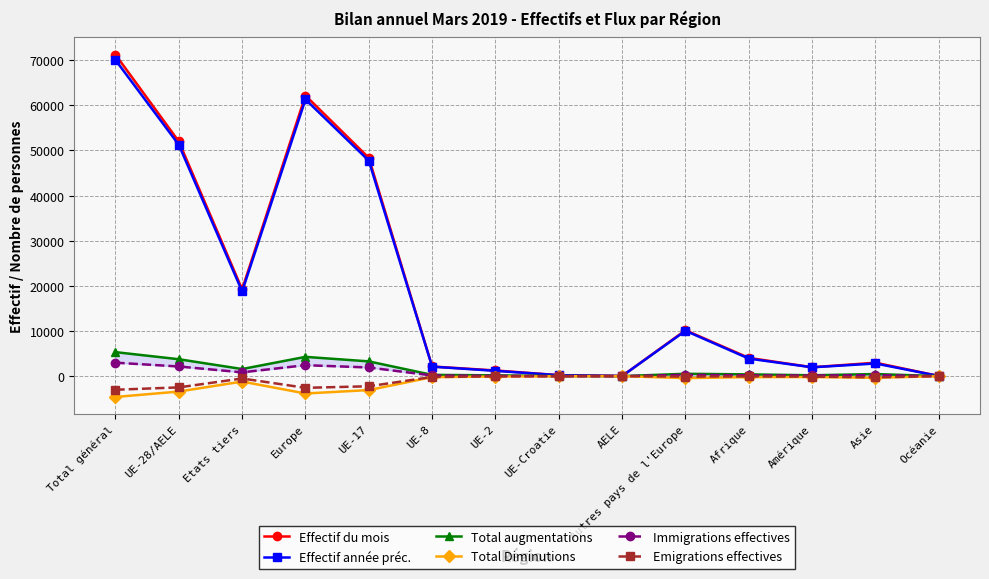

True or false: Total Diminutions and Emigrations effectives cross at least once.

False